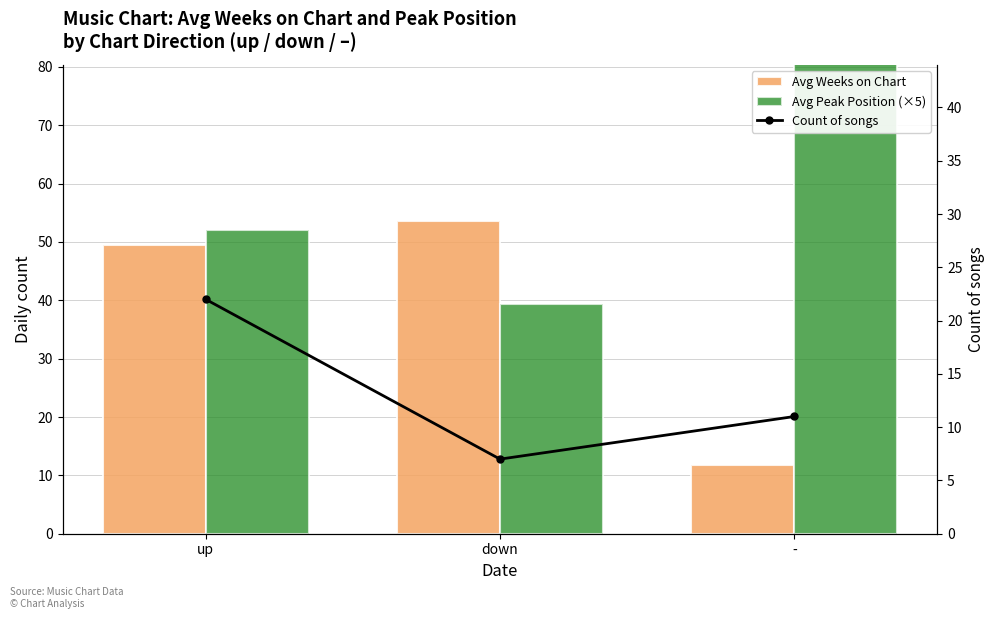

At which category is the sum across all series the highest?

-